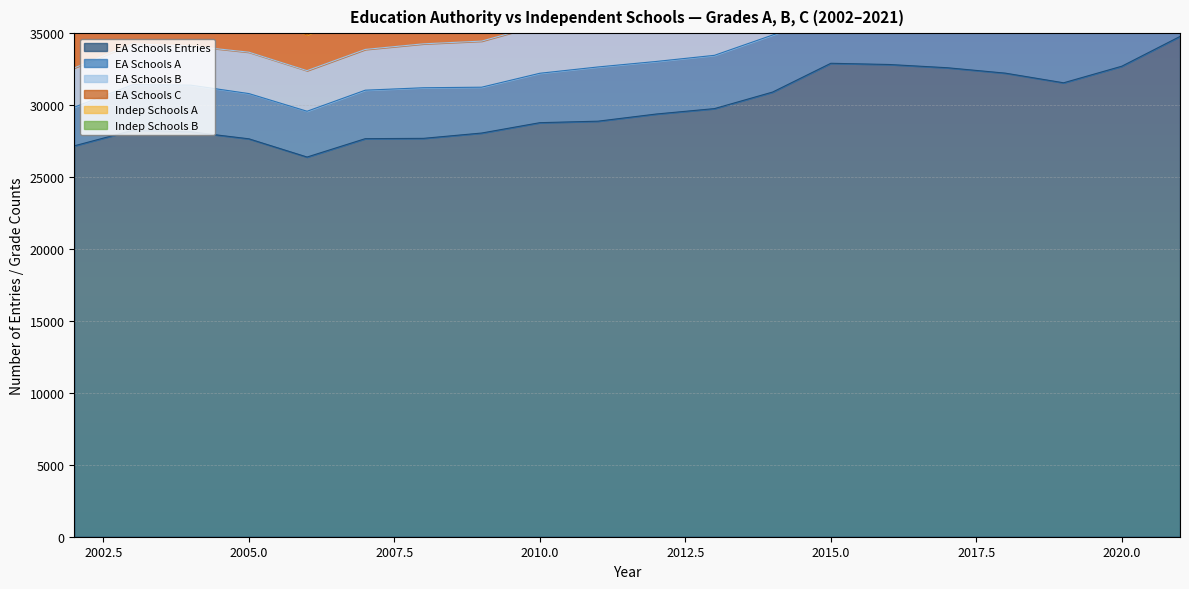

True or false: EA Schools Entries and EA Schools B cross at least once.

False